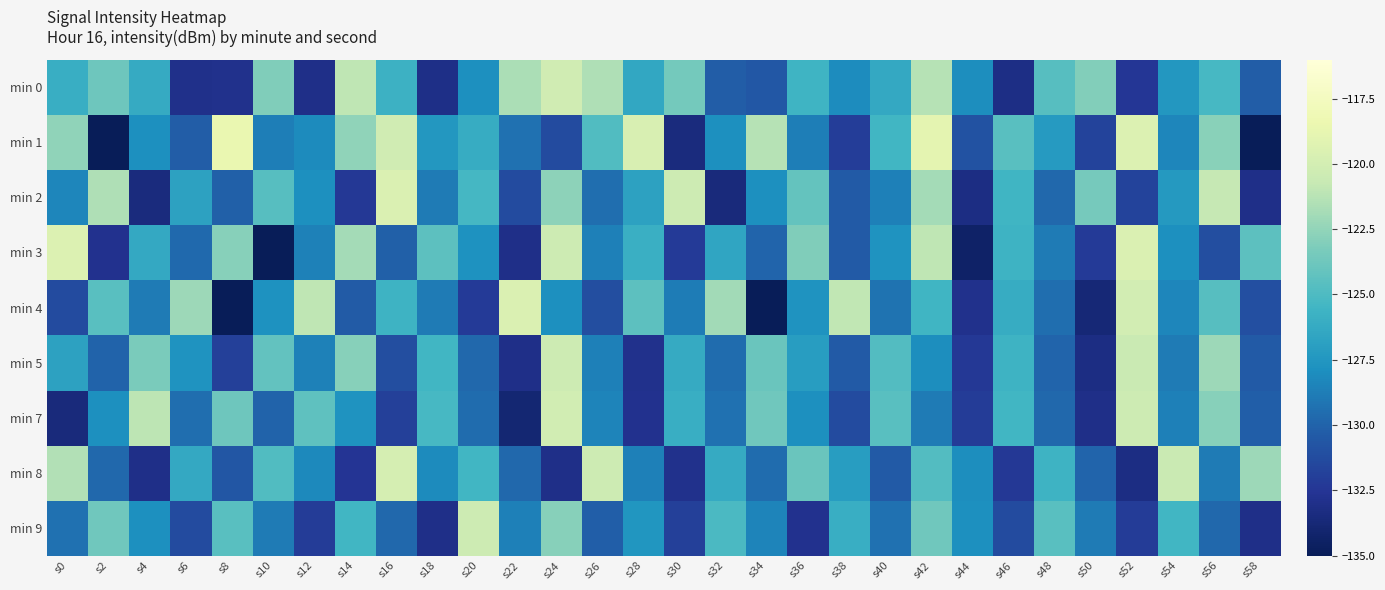

Which series has the widest spread of values?

min 1